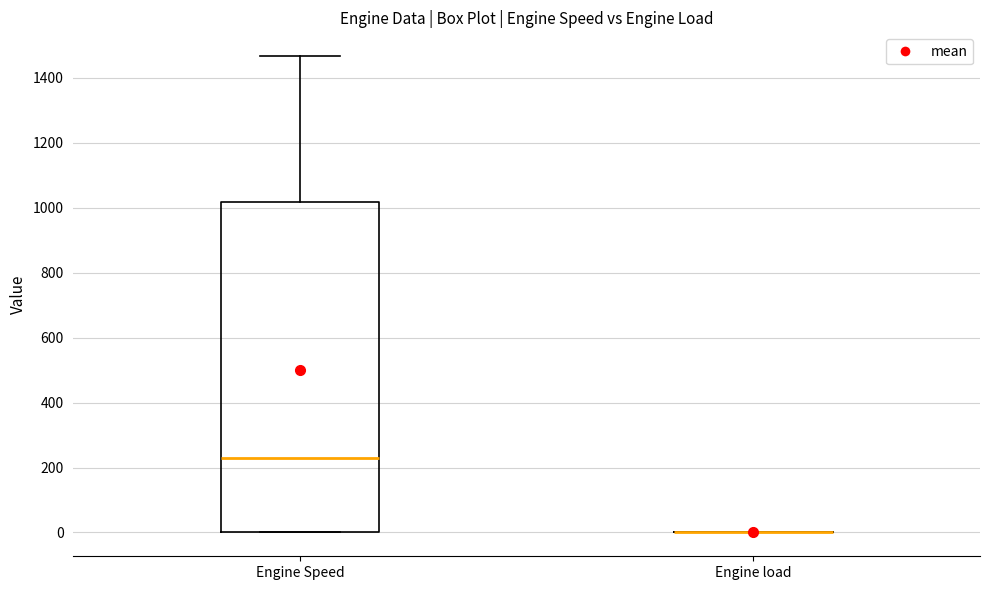

Comparing the boxes themselves (not the whiskers), which one is the tallest?

Engine Speed